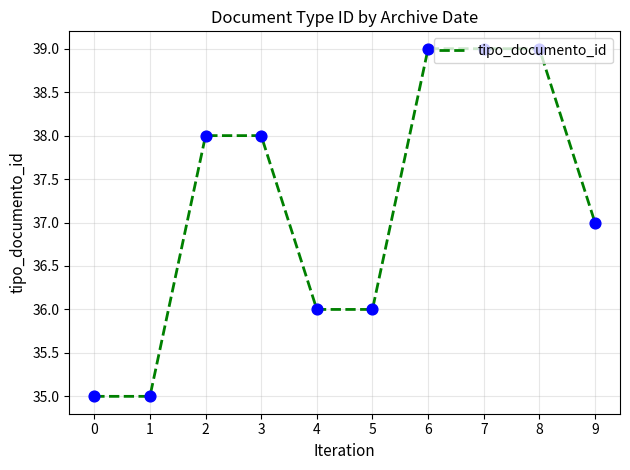

What is the change in value from 2 to 9?

-1